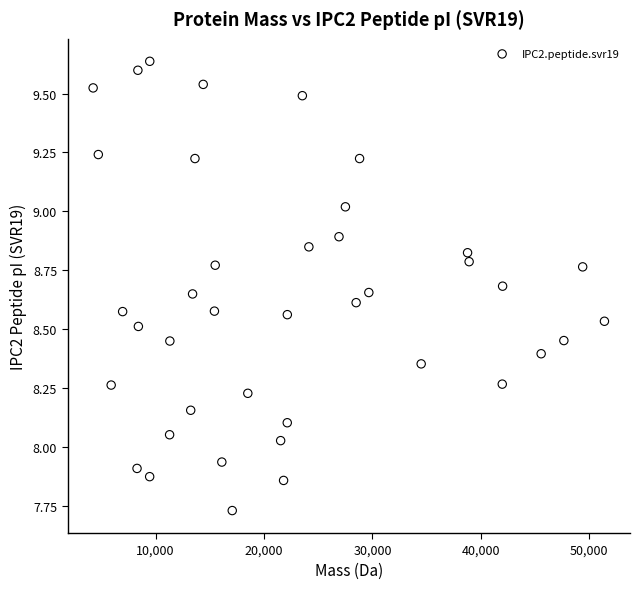

What is the range of X values (max minus min)?

47152.6